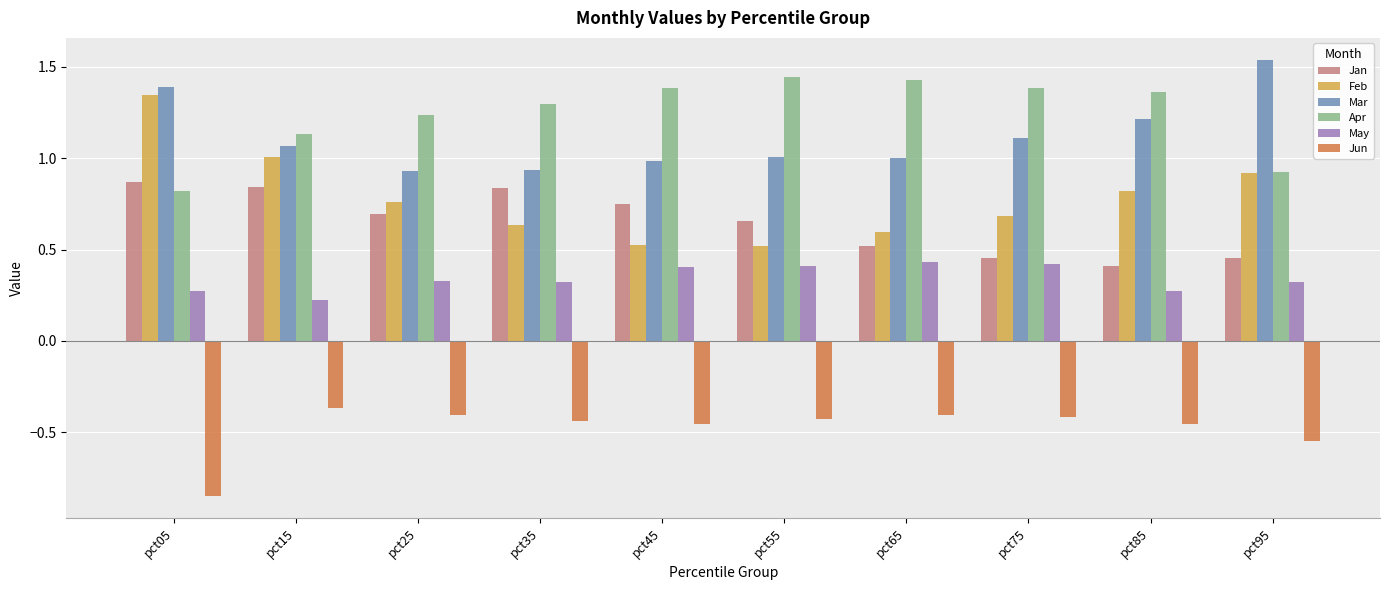

How many bars are there in each group?

6